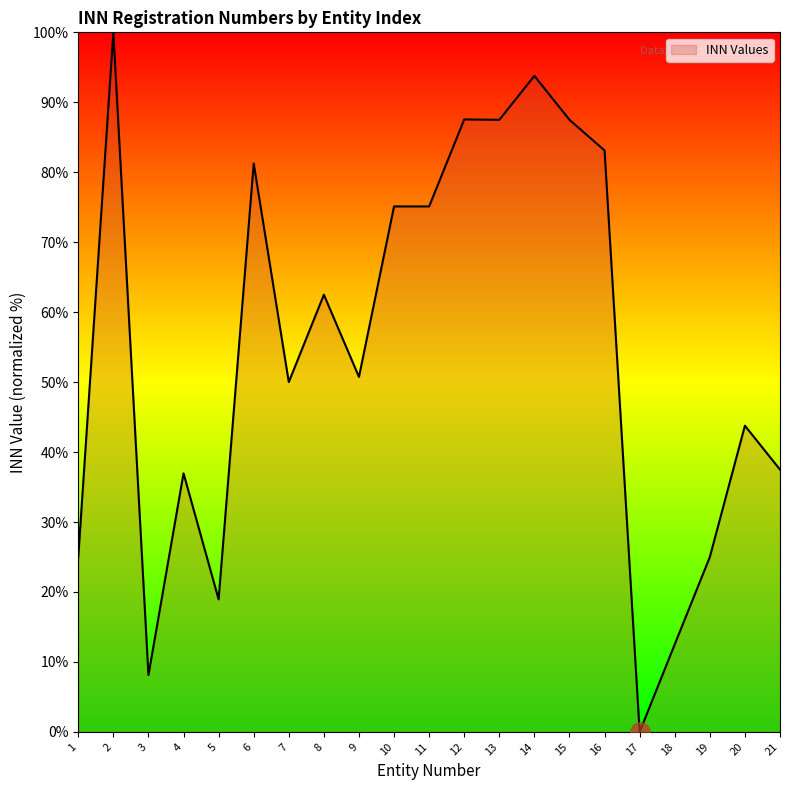

What is the change in value from 5 to 12?

+68.6